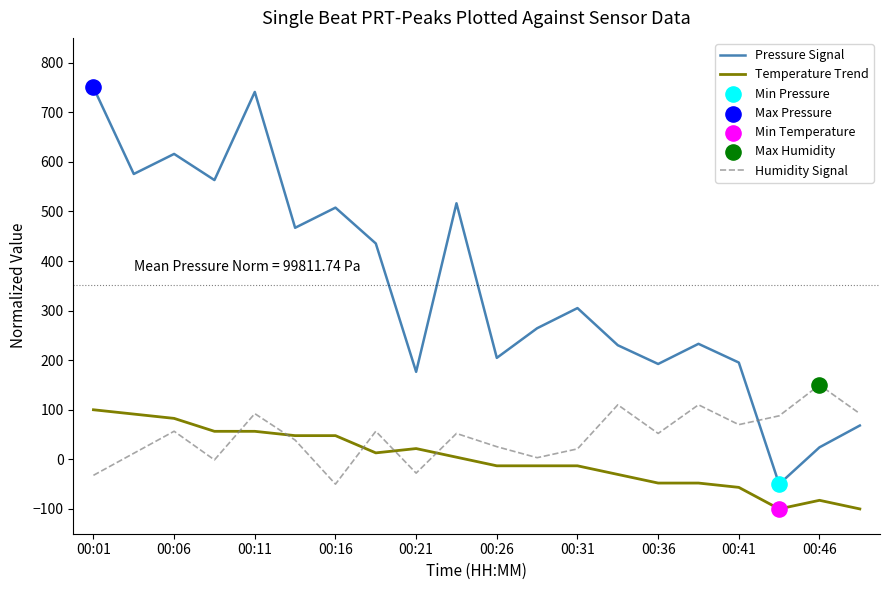

At how many categories does at least one series exceed 698?

2